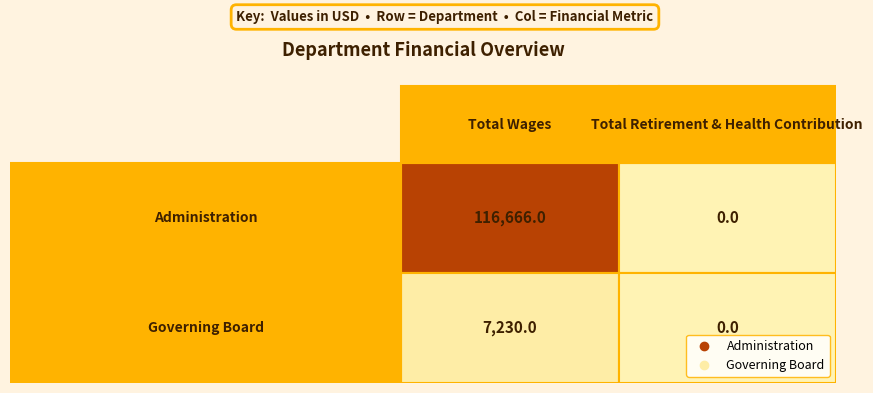

How many data points in Administration are less than 116666?

1